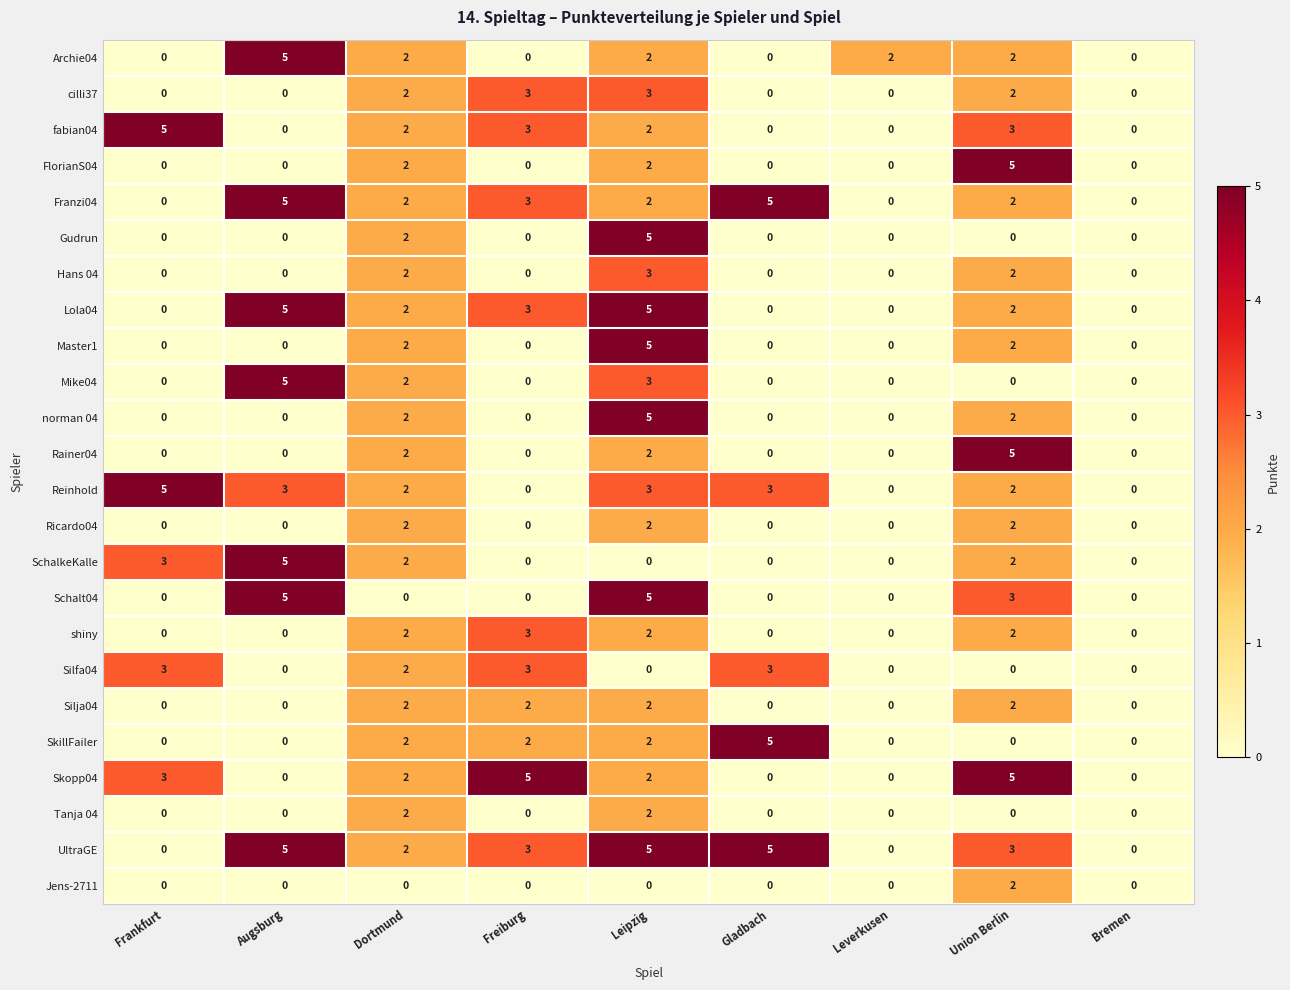

What is the spread (max minus min) of values at Freiburg?

5